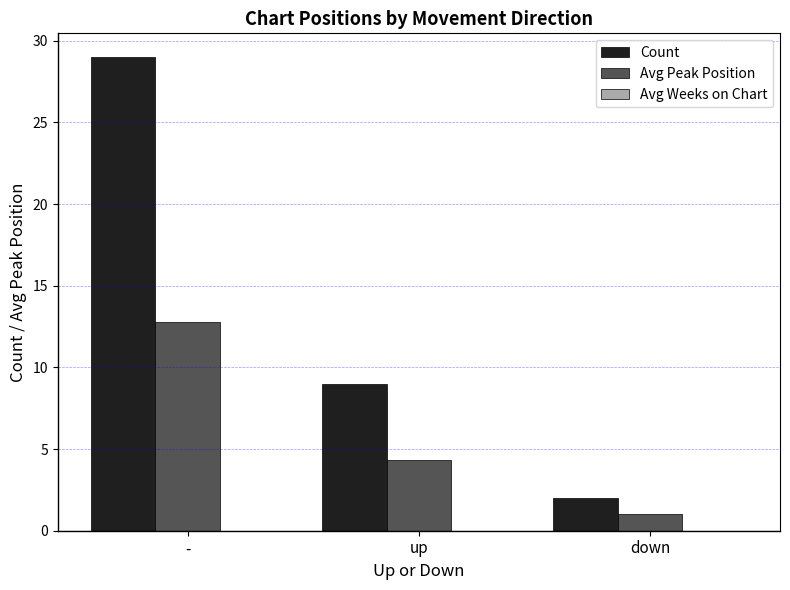

What is the label of the 1st bar from the left?

-